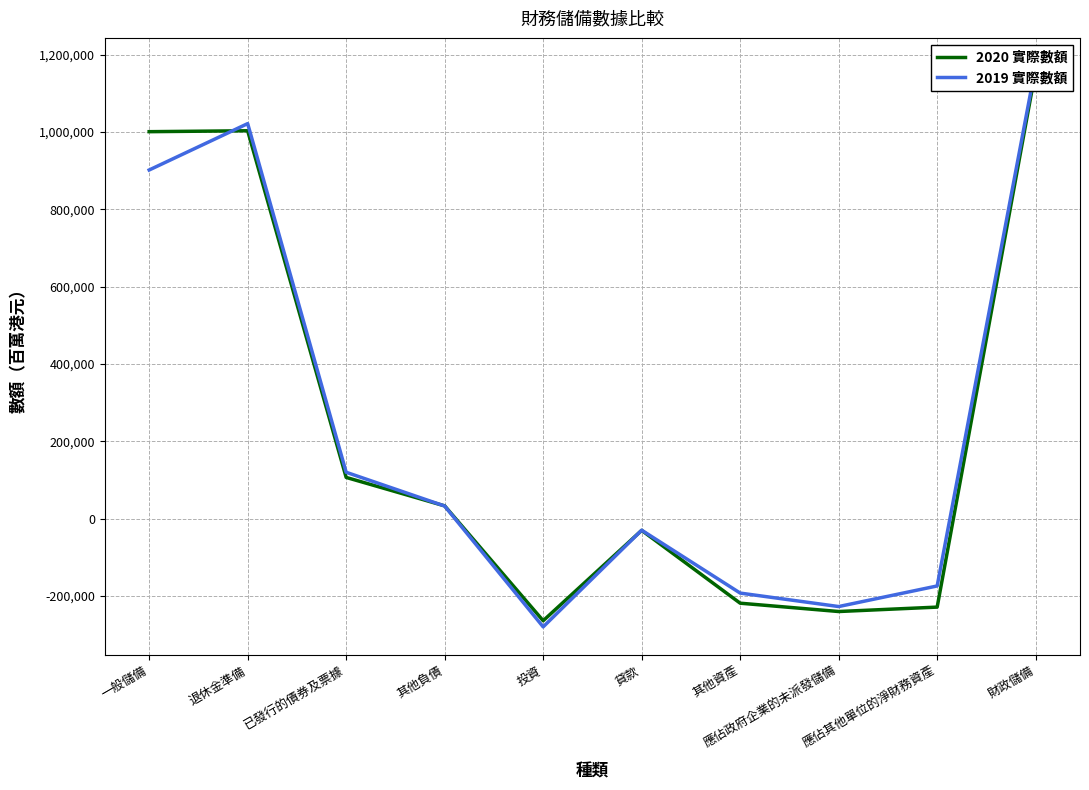

Which series has the widest spread of values?

2019 實際數額